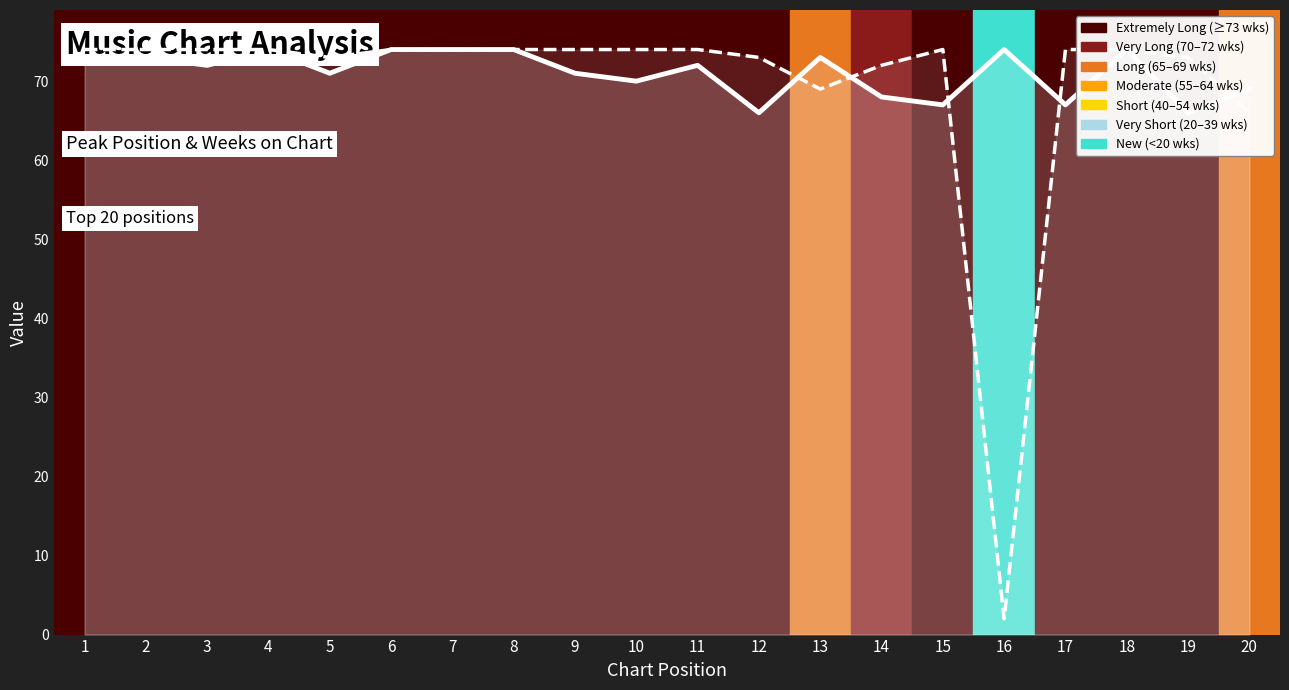

What is the sum of the Peak Position values at 11 and 6?

146